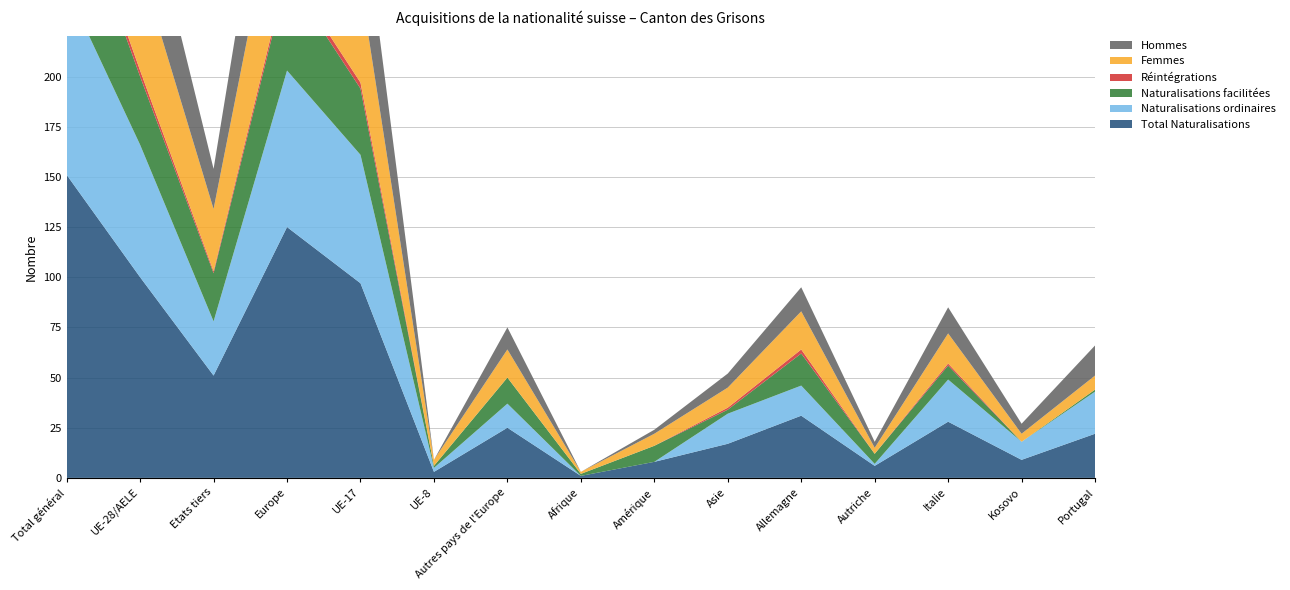

Reading right to left, list all the values displayed in this chart.

Total Naturalisations: 22	9	28	6	31	17	8	1	25	3	97	125	51	100	151
Naturalisations ordinaires: 21	9	21	1	15	15	0	0	12	2	64	78	27	66	93
Naturalisations facilitées: 1	0	7	5	16	2	8	1	13	1	33	47	24	34	58
Réintégrations: 0	0	1	0	2	1	0	0	0	0	3	3	1	3	4
Femmes: 7	4	15	3	19	10	6	1	14	3	49	66	31	52	83
Hommes: 15	5	13	3	12	7	2	0	11	0	48	59	20	48	68